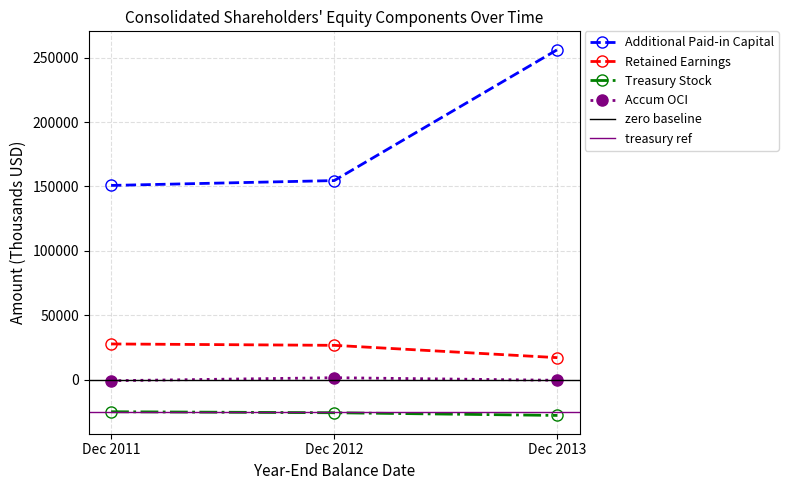

How many data points in Additional Paid-in Capital are above 256306?

1